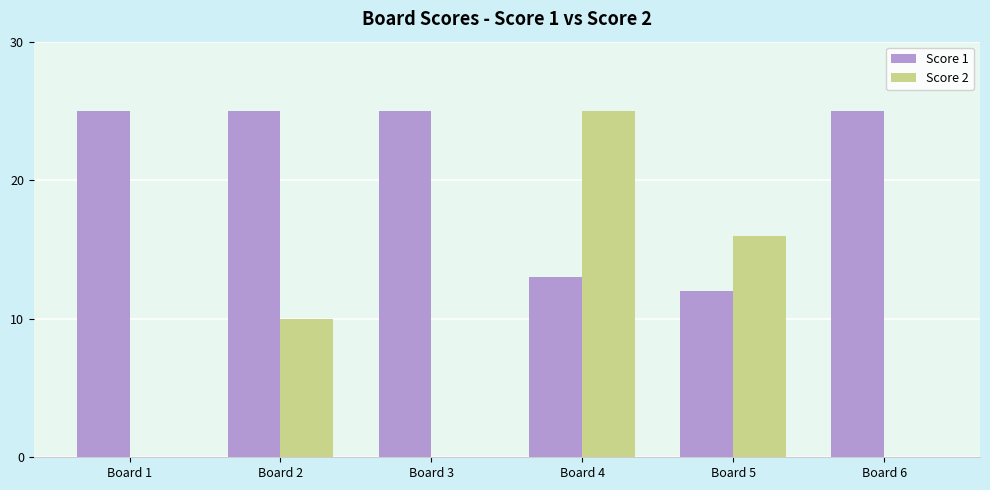

What is the greatest value displayed?

25